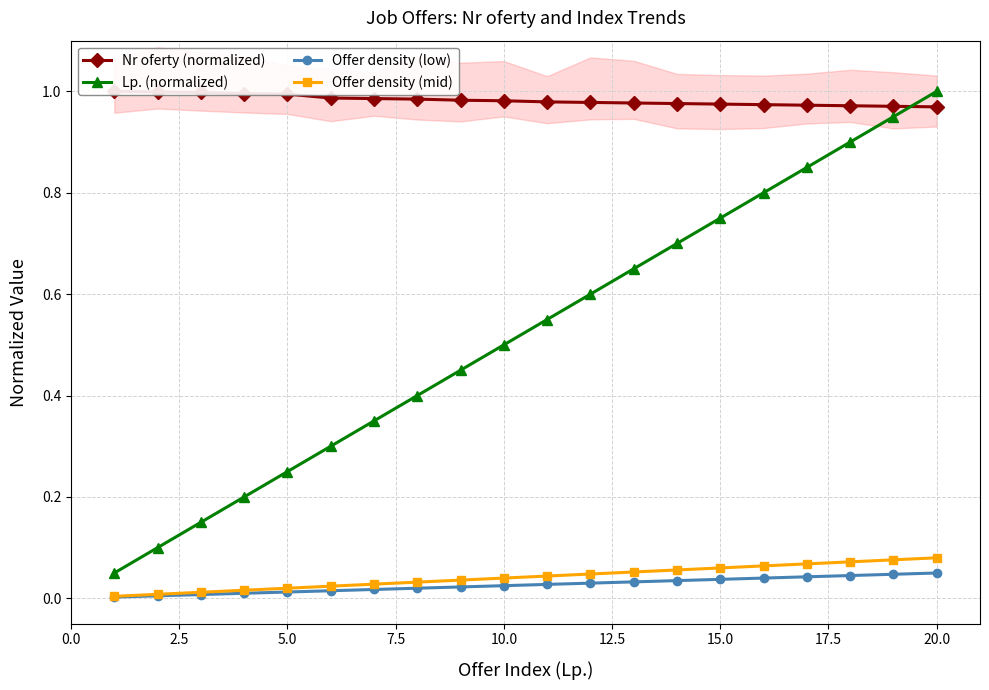

Which series has the largest total across all categories?

Nr oferty (normalized)